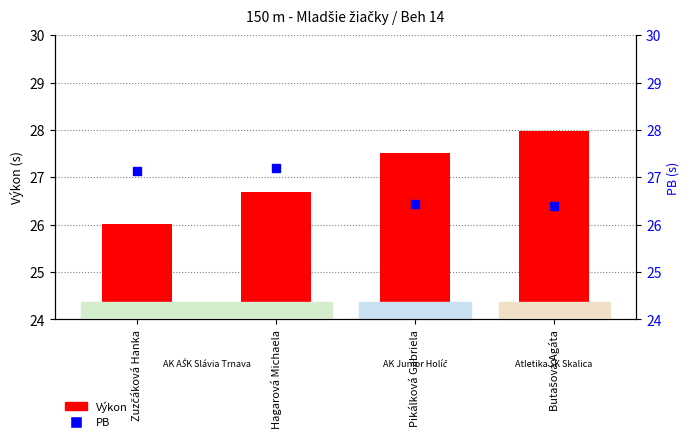

Which series contains the highest Y value?

Výkon